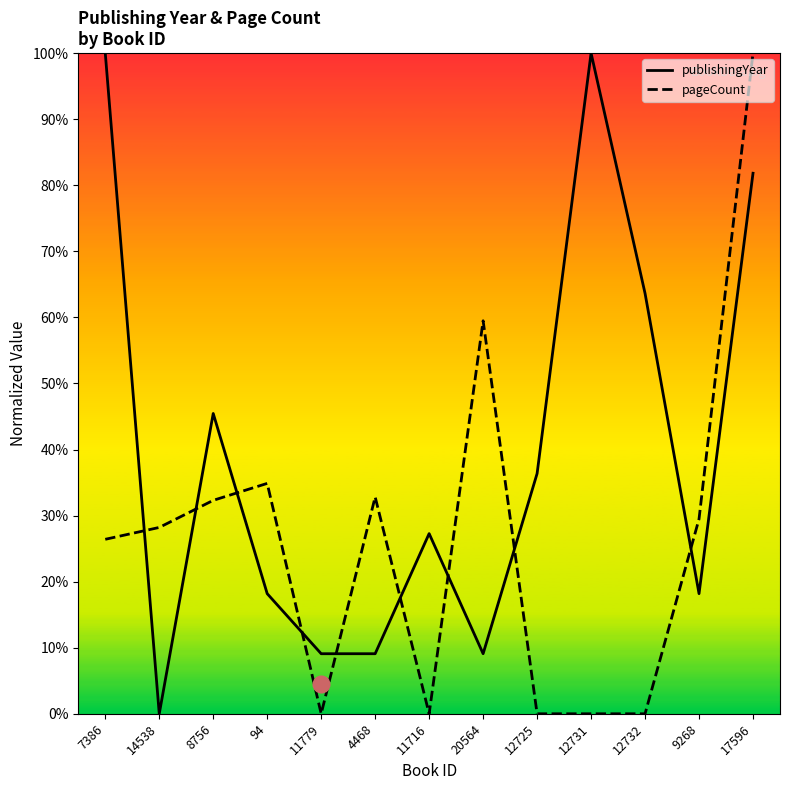

After their last crossing, which series has the higher values: publishingYear or pageCount?

pageCount